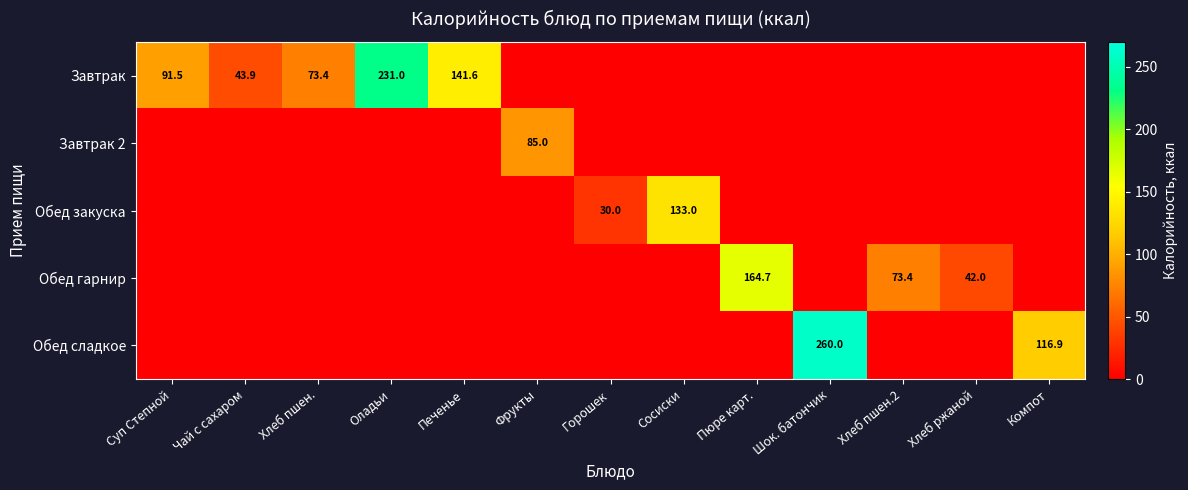

The Обед гарнир series shows 164.7 at Пюре карт.. True or false?

True